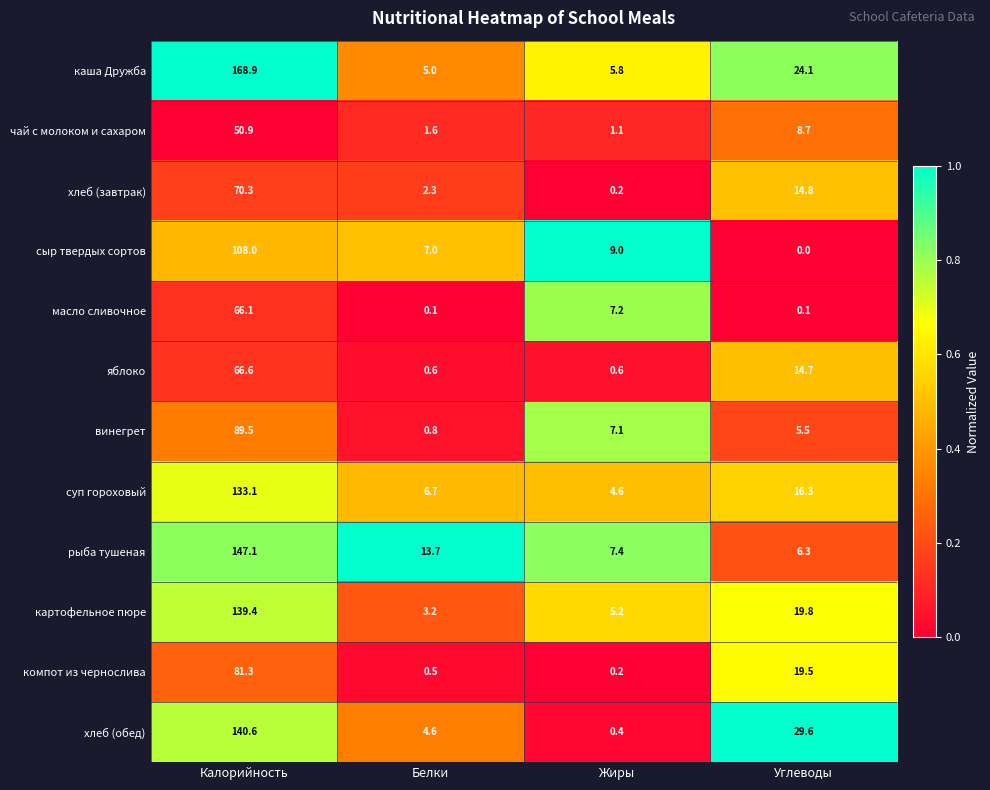

Rank the categories by каша Дружба value from lowest to highest.

Белки, Жиры, Углеводы, Калорийность